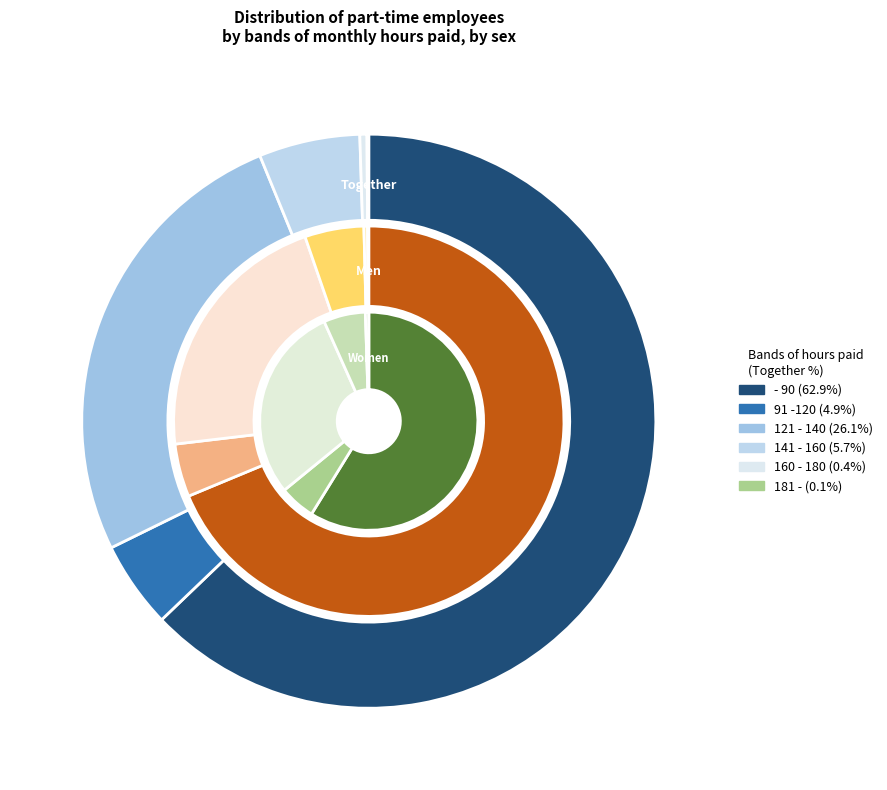

Is it true that 141 - 160 is 6% of the pie?

True